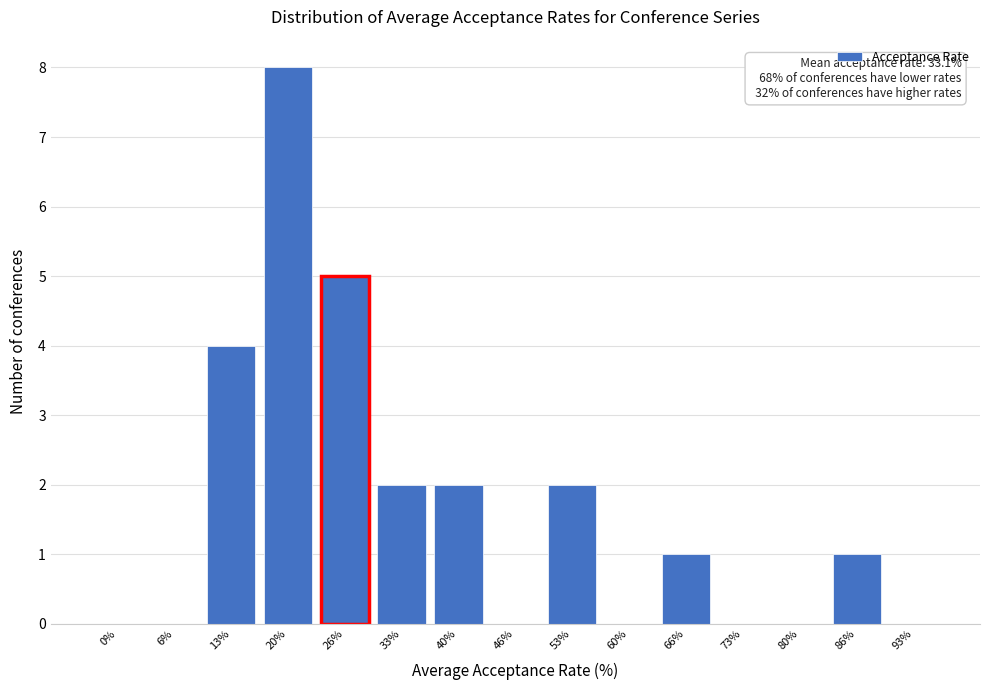

Reading right to left, transcribe all the data shown in this chart.

93%=0	86%=1	80%=0	73%=0	66%=1	60%=0	53%=2	46%=0	40%=2	33%=2	26%=5	20%=8	13%=4	6%=0	0%=0